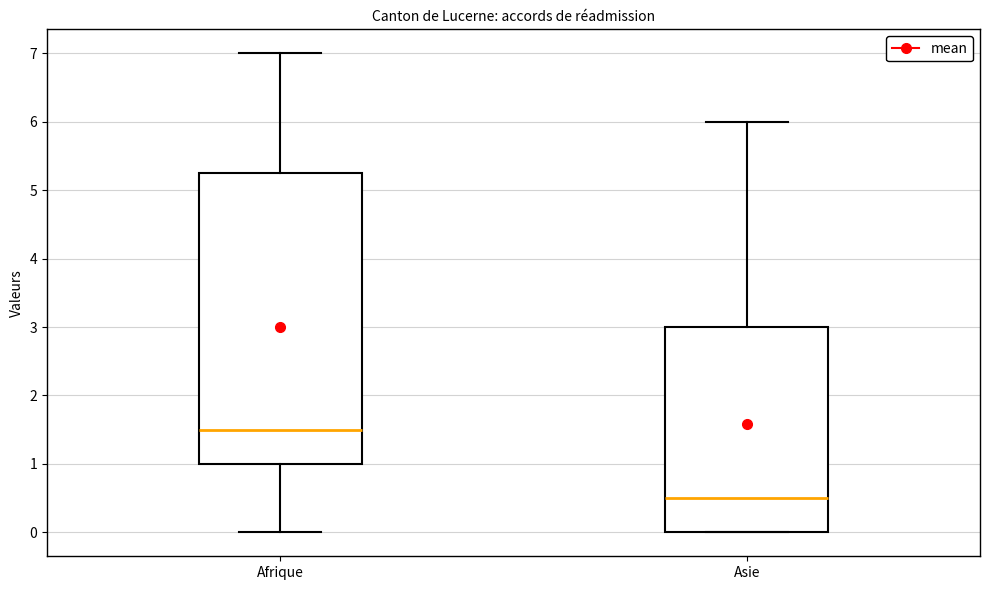

Comparing the boxes themselves (not the whiskers), which one is the tallest?

Afrique